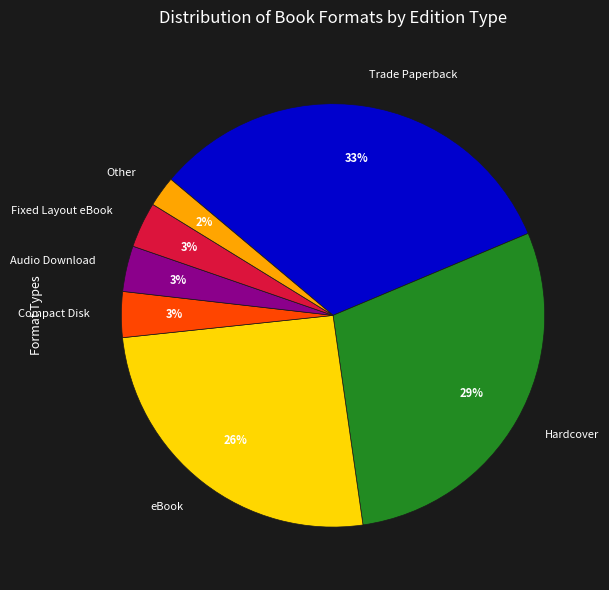

What is the largest slice in the pie chart?

Trade Paperback